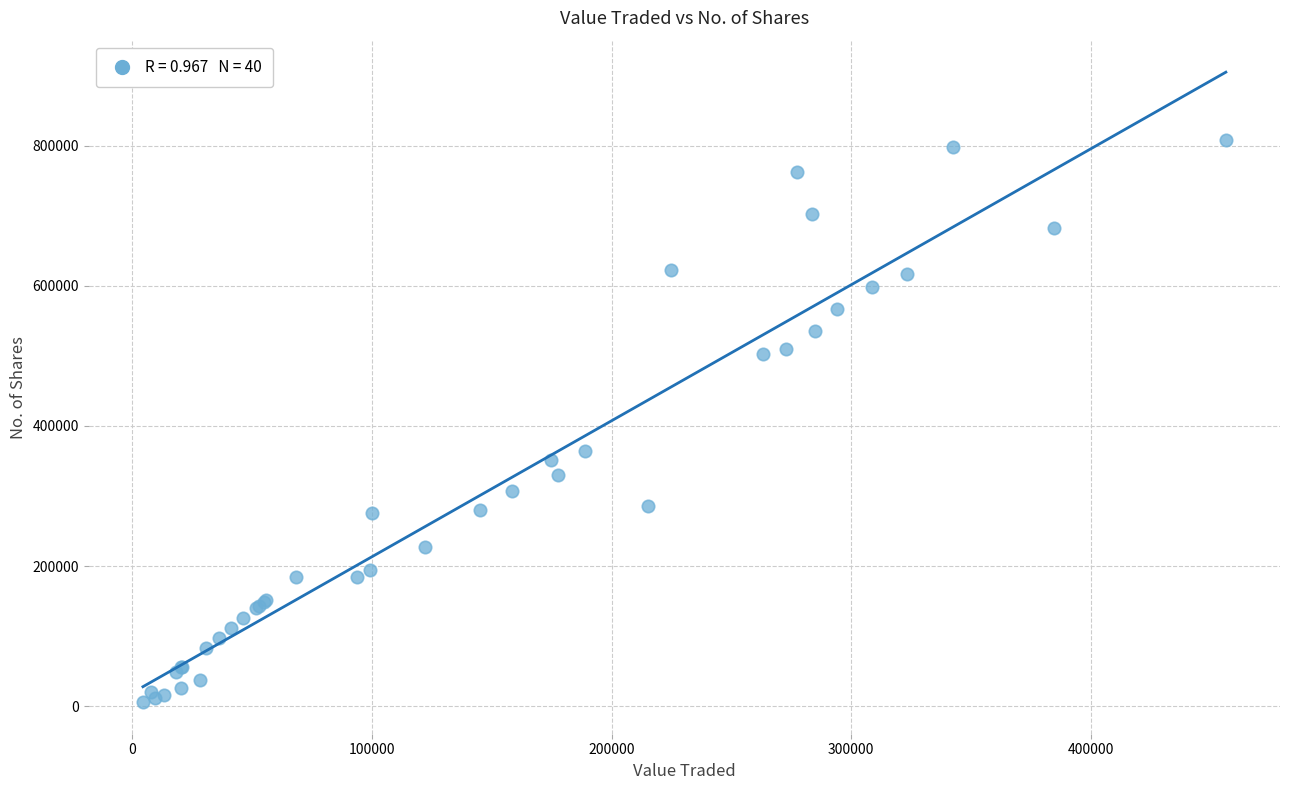

What Y value in the scatter plot is closest to 407198?

364185